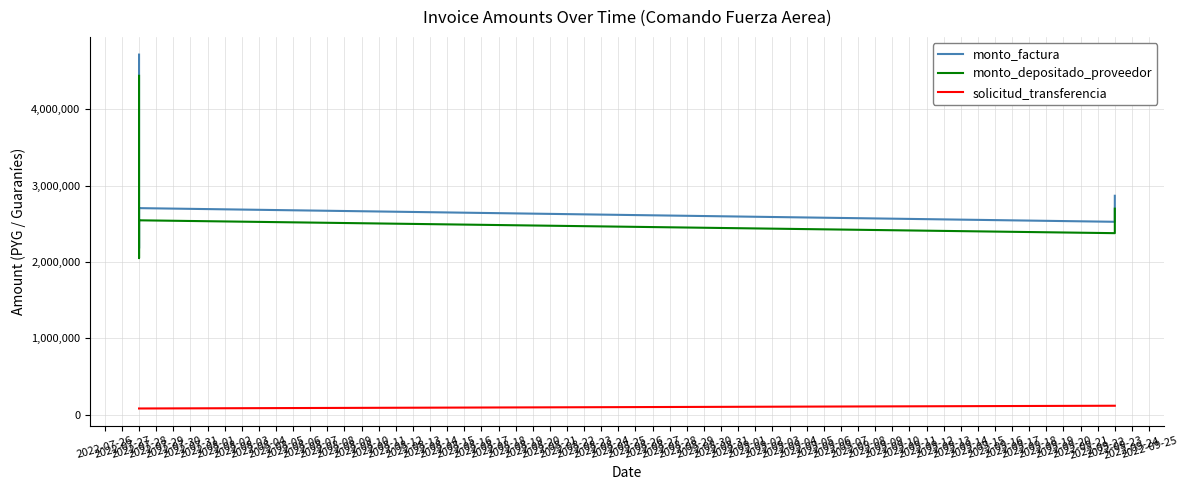

What is the maximum value for monto_factura?

4717947